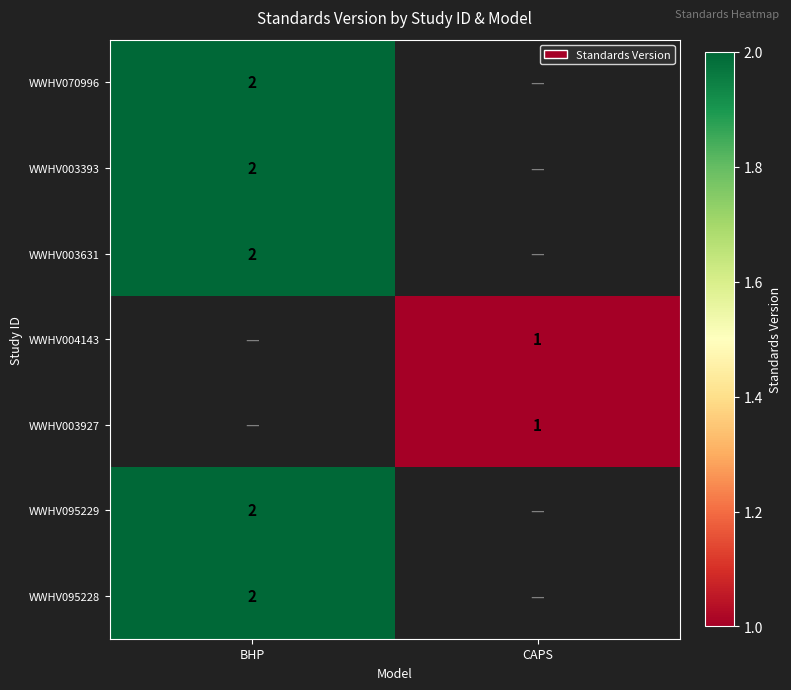

What is the smallest value displayed?

1.0